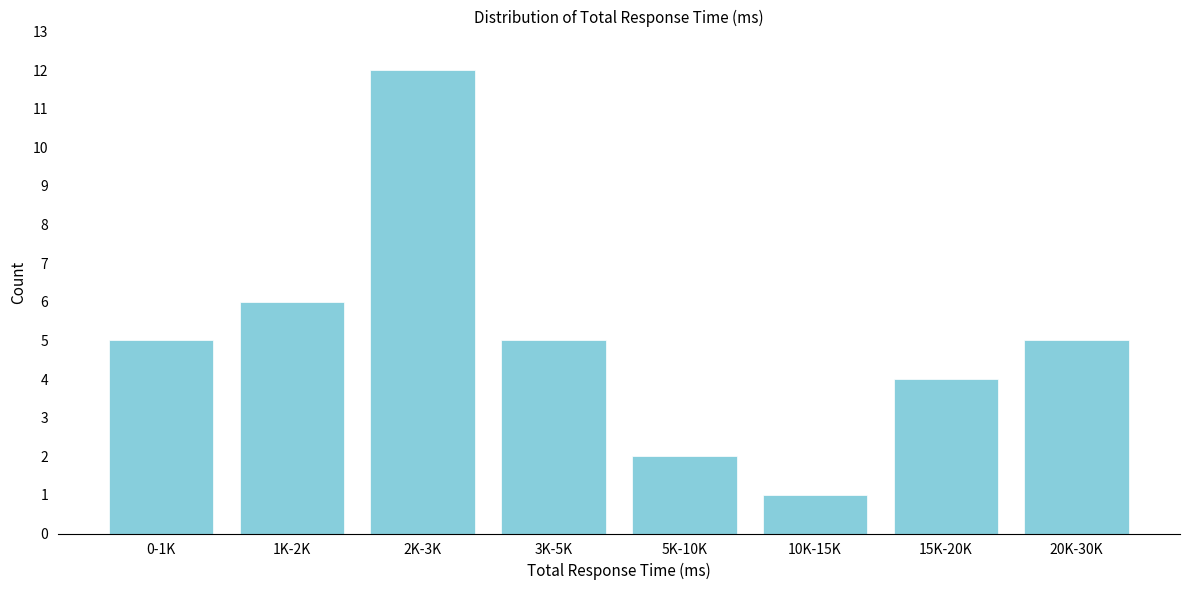

Reading left to right, transcribe all the data shown in this chart.

5	6	12	5	2	1	4	5